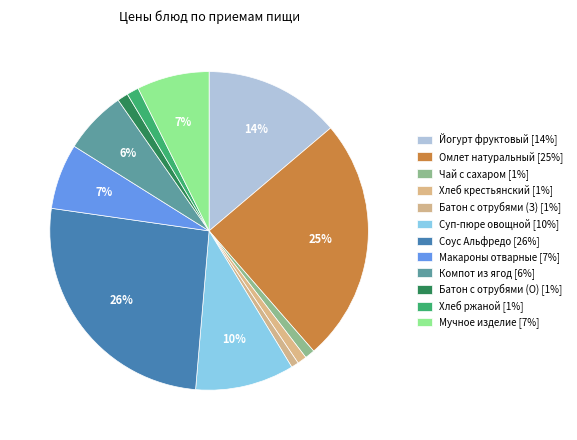

Count the number of slices in the pie.

12